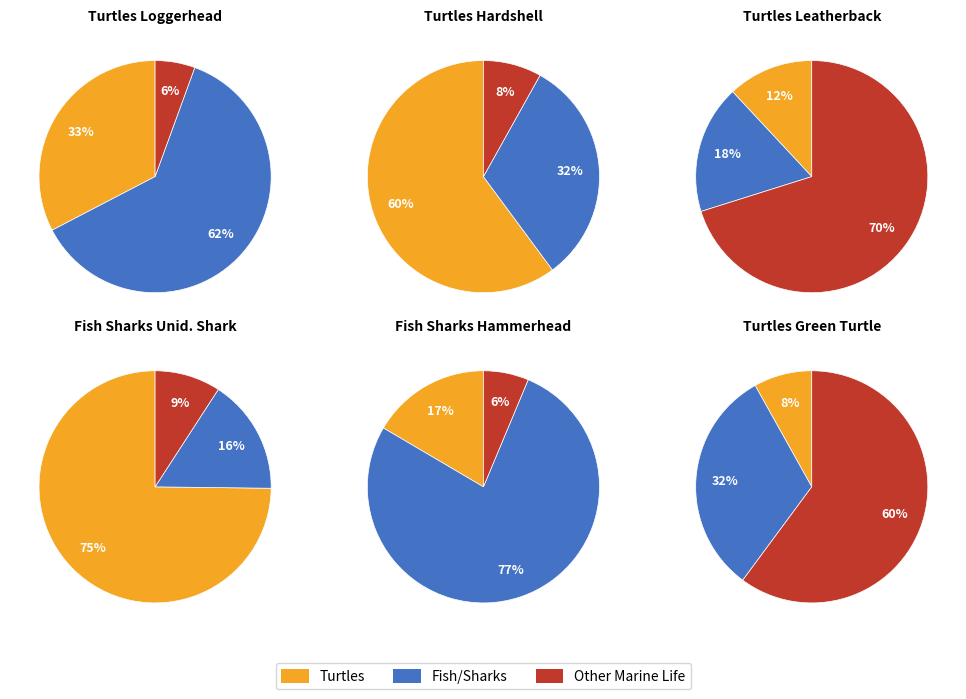

What percentage do Turtles; Hardshell and Turtles; Leatherback together represent?

35.3%